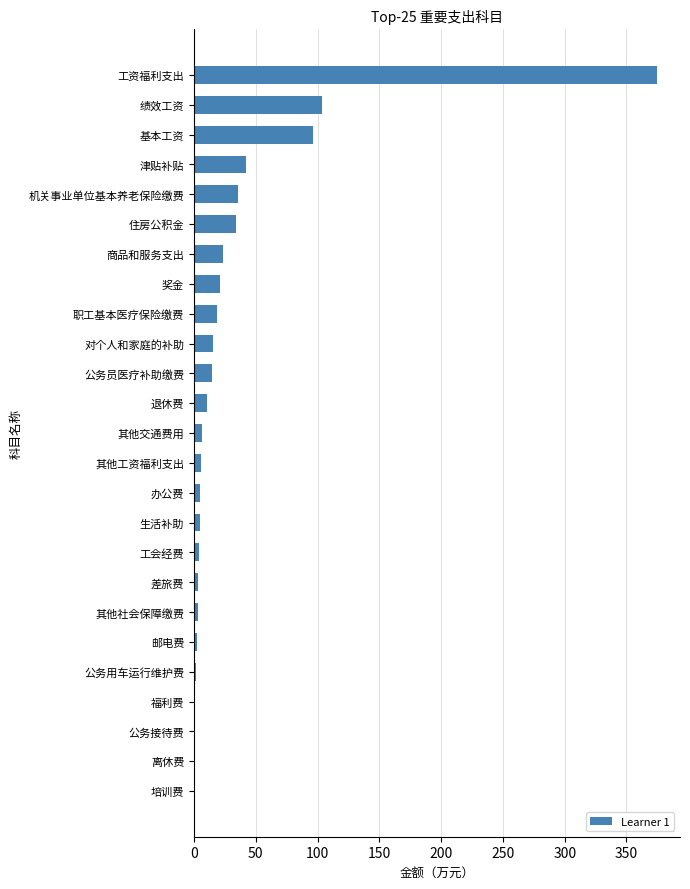

Which label corresponds to the largest value in the chart?

工资福利支出